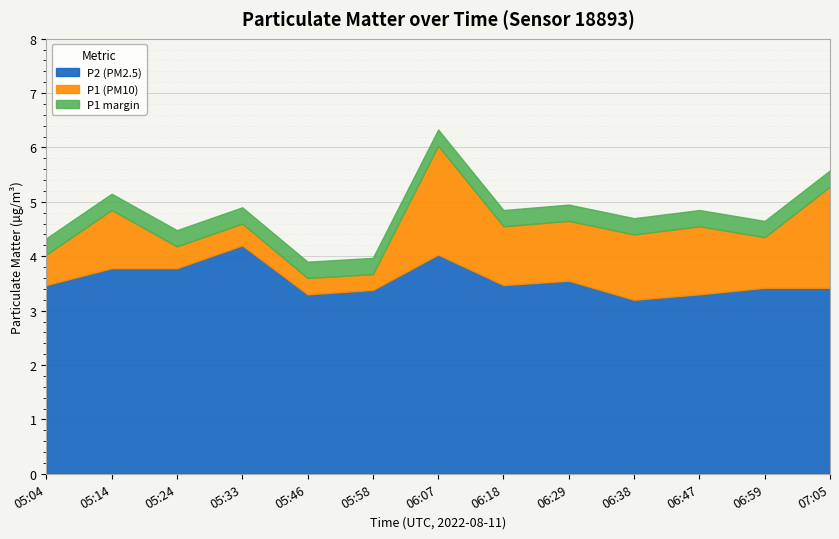

What is the spread (max minus min) of values at 05:24?

0.4